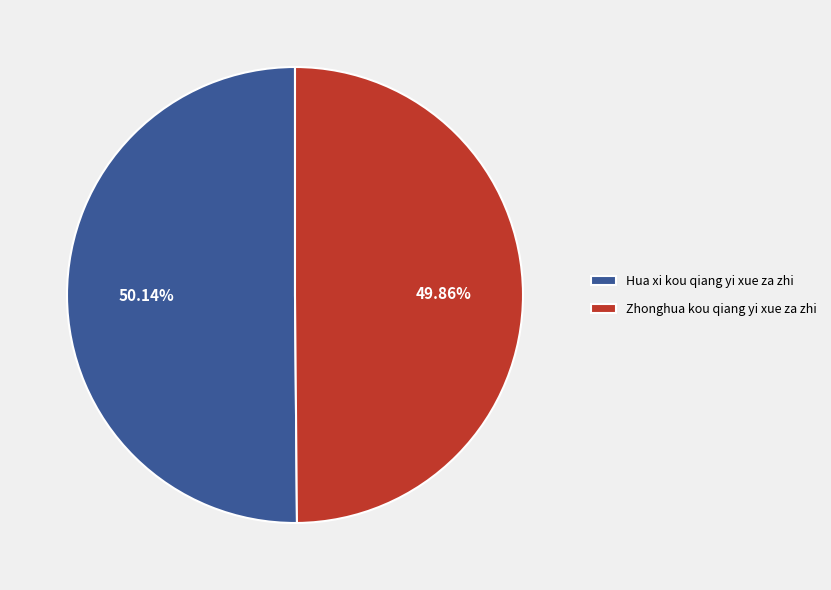

Is the sum of Zhonghua kou qiang yi xue za zhi and Hua xi kou qiang yi xue za zhi greater than half?

Yes